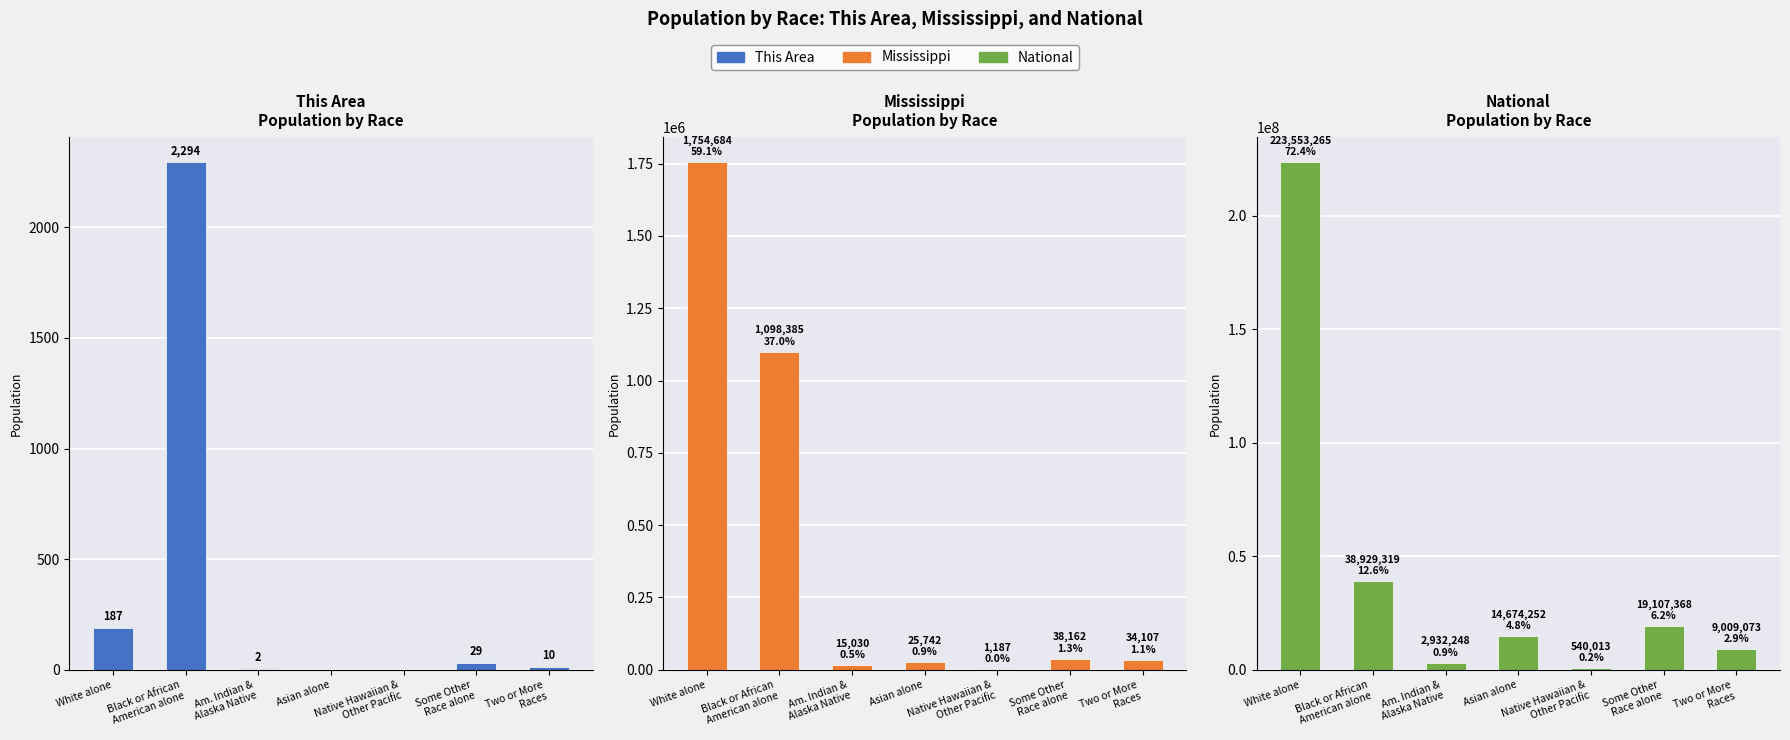

What is the label of the 1st bar from the left?

White alone